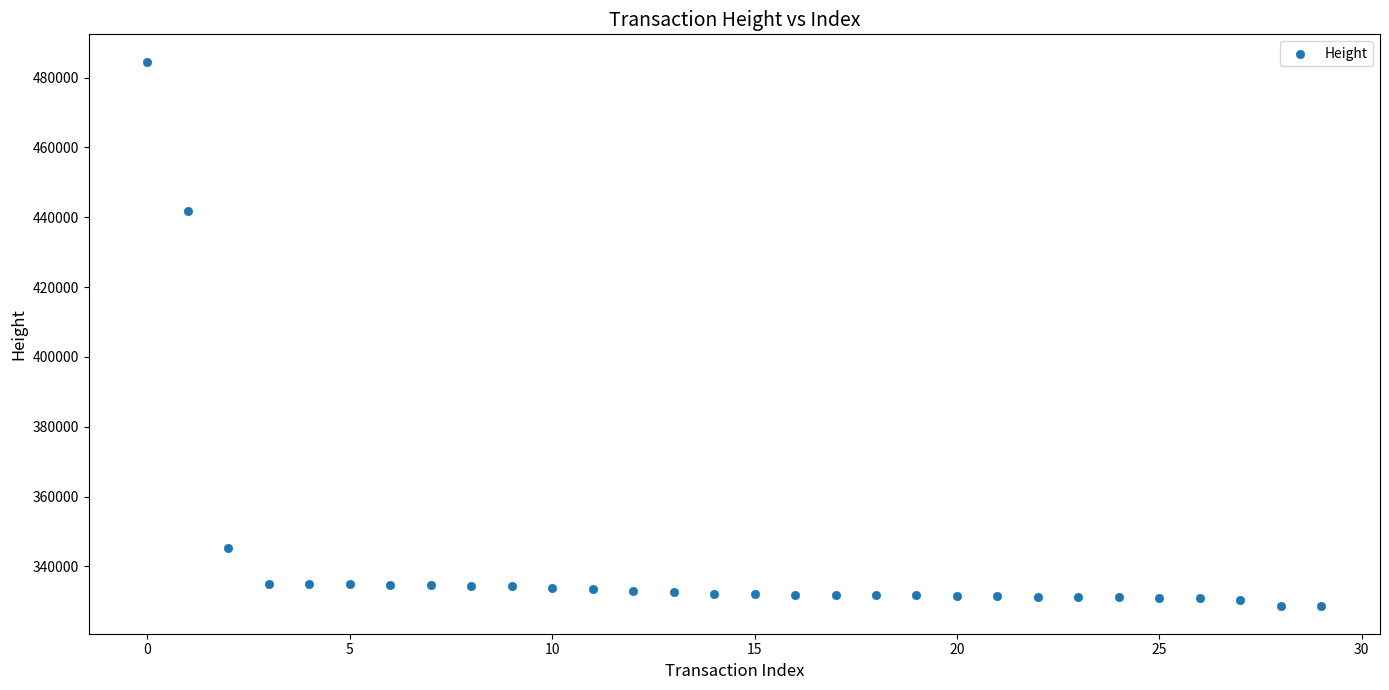

What is the range of Y values (max minus min)?

156117